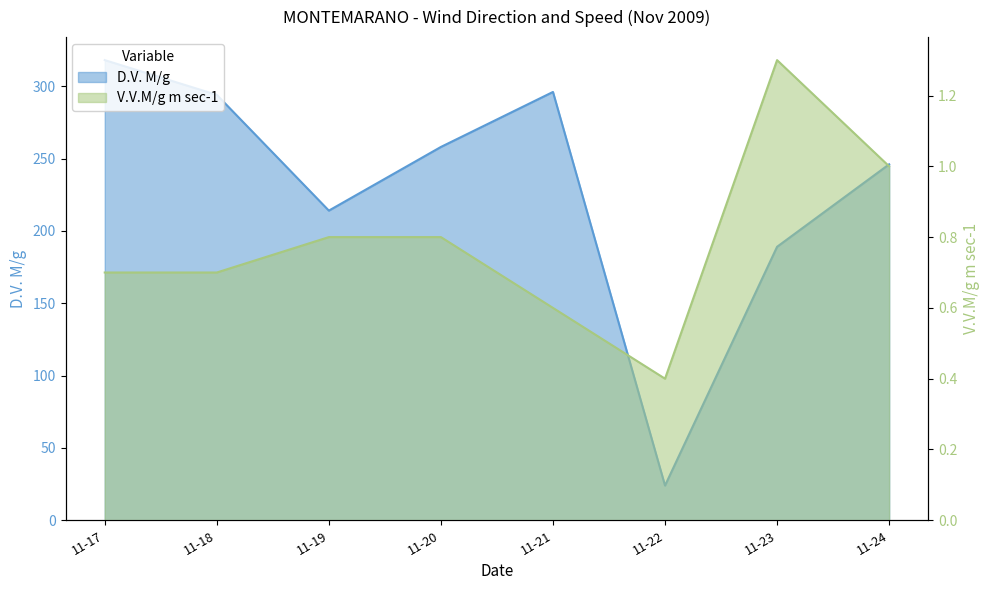

How many categories are shown in the chart?

8